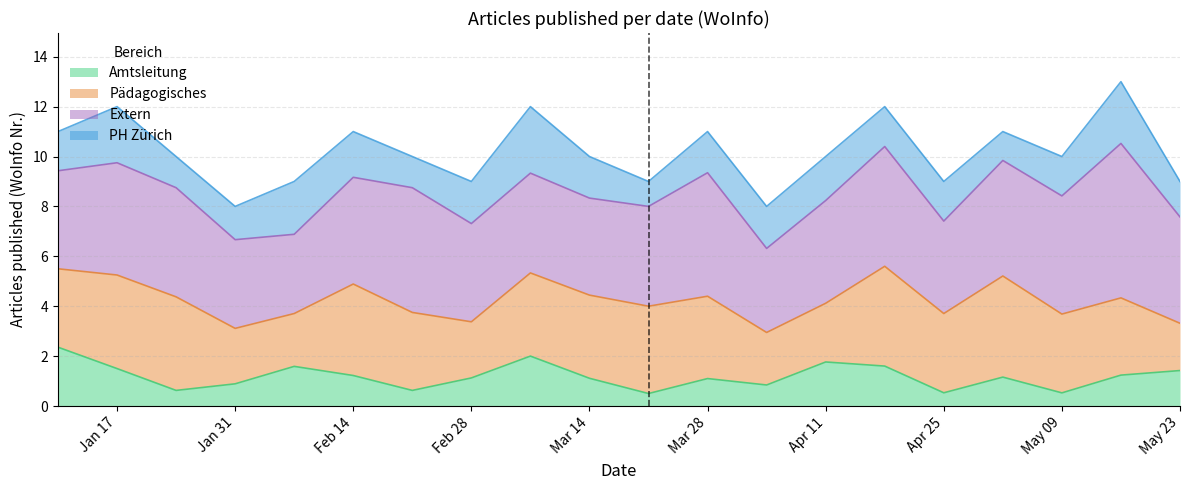

Where does the Pädagogisches series first go above 5?

2